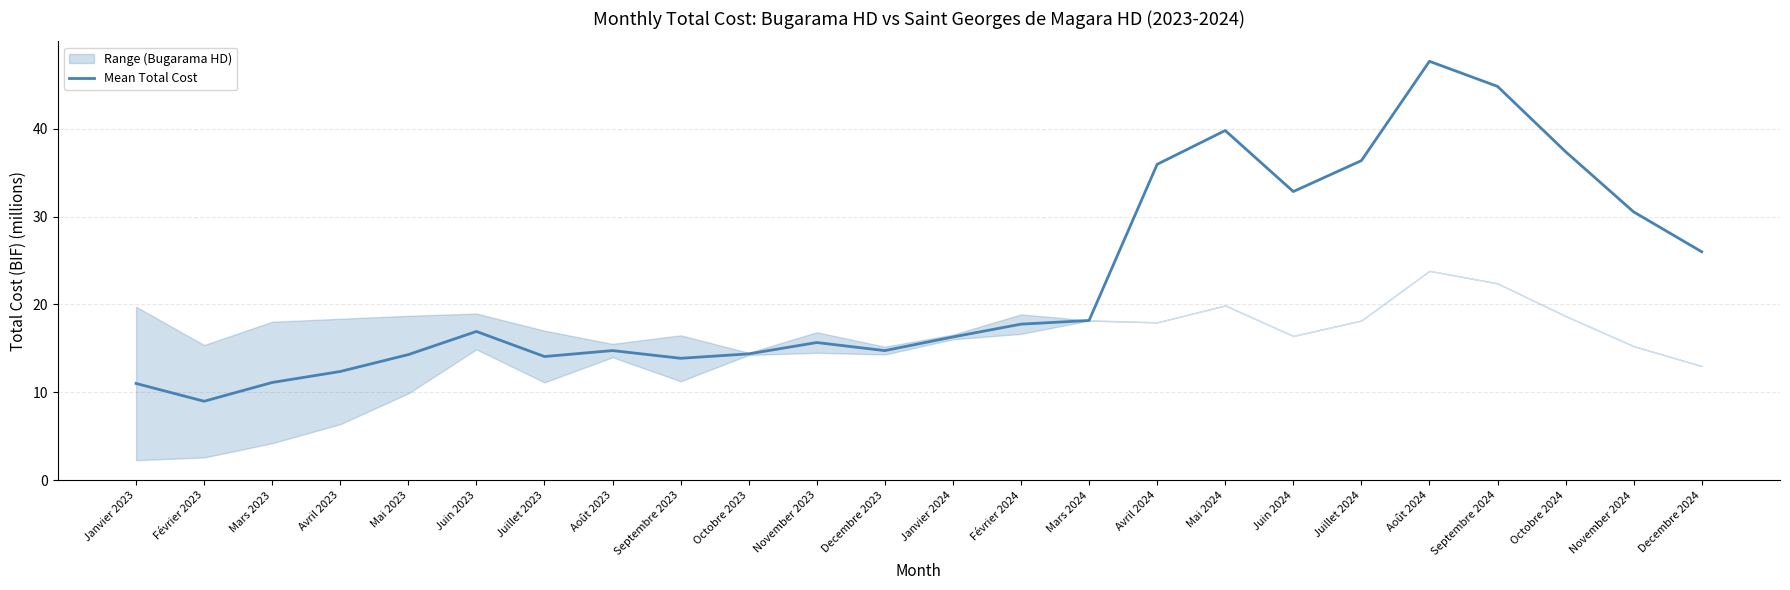

Which category has the lowest value across all series?

Février 2023